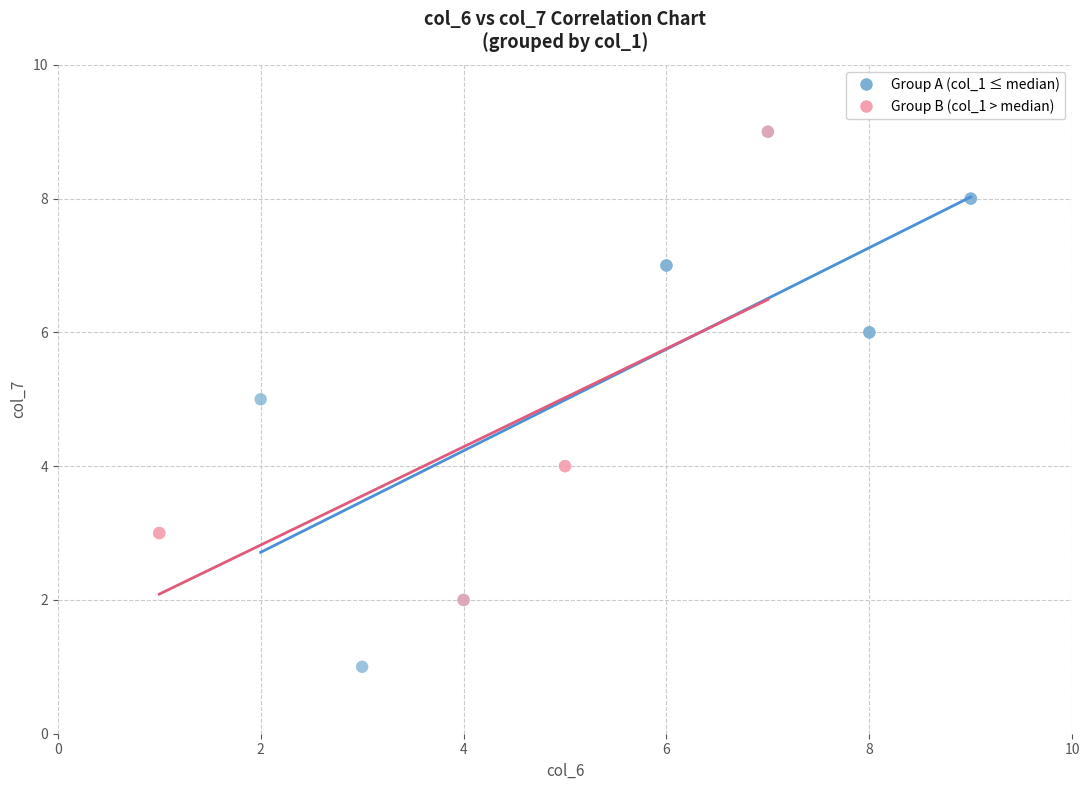

What are all the series names shown in the legend?

Group A (col_1 ≤ median), Group B (col_1 > median)